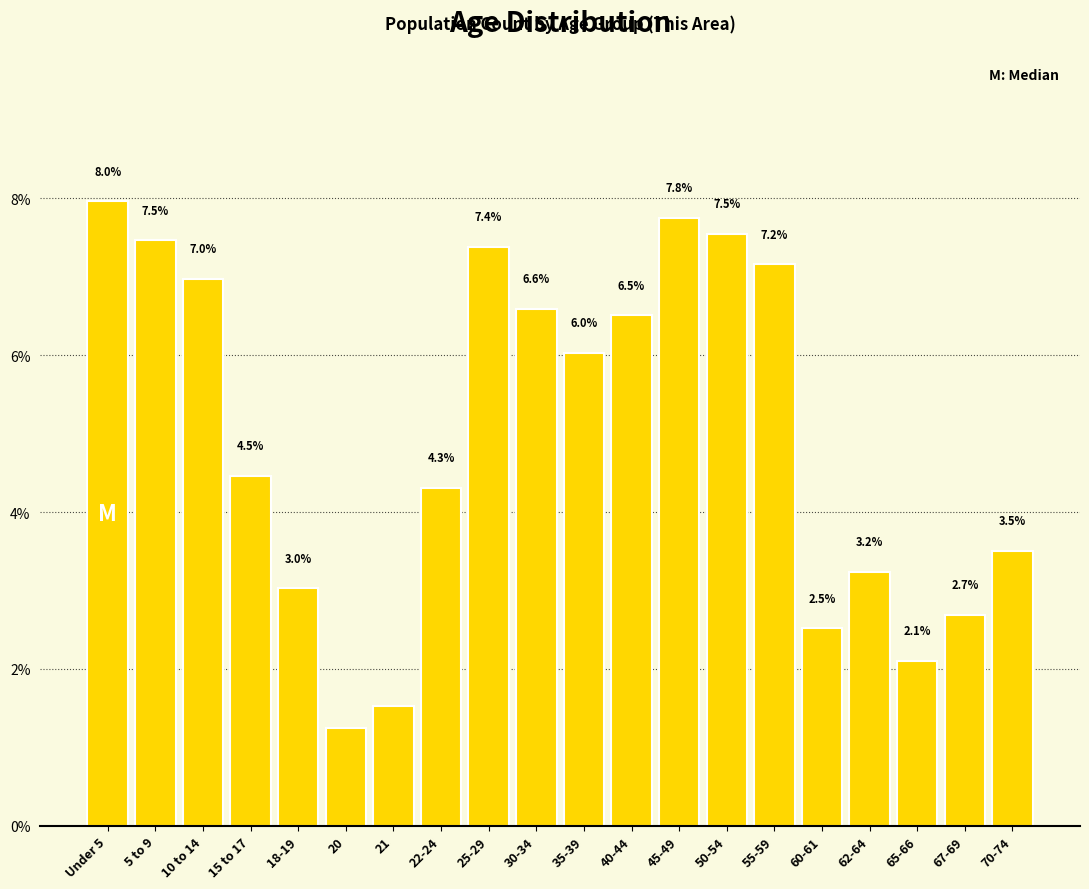

The value at 62-64 is 4.4. True or false?

False